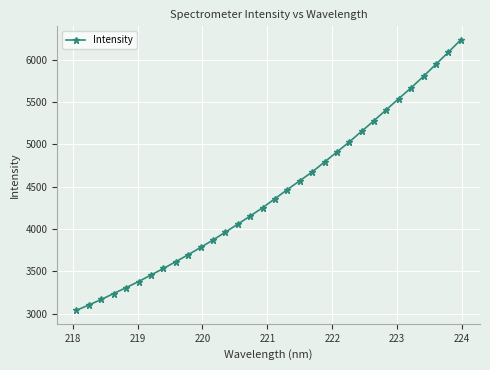

What is the sum of all values?

141551.2